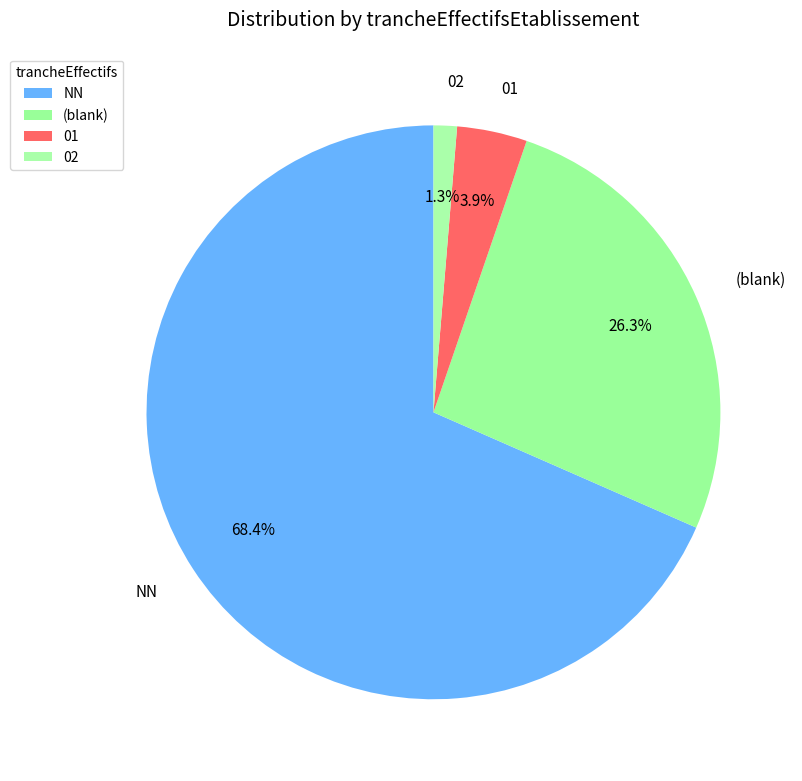

What is the majority slice?

NN